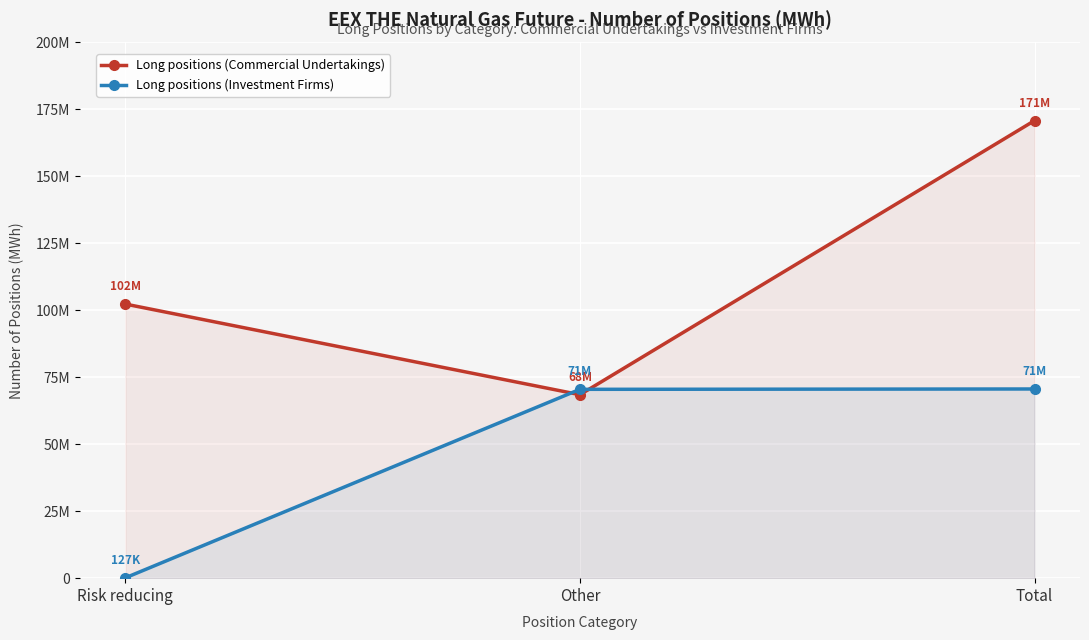

At which category is the sum across all series the highest?

Total